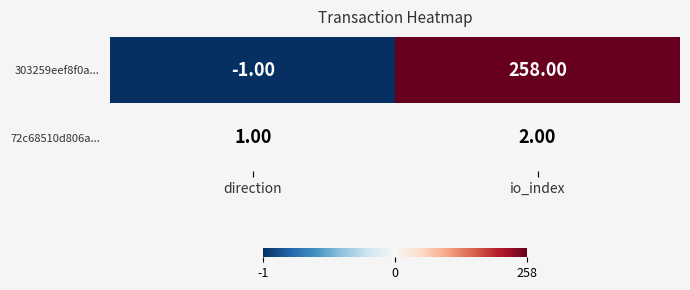

Which series has the largest total across all categories?

303259eef8f0a...